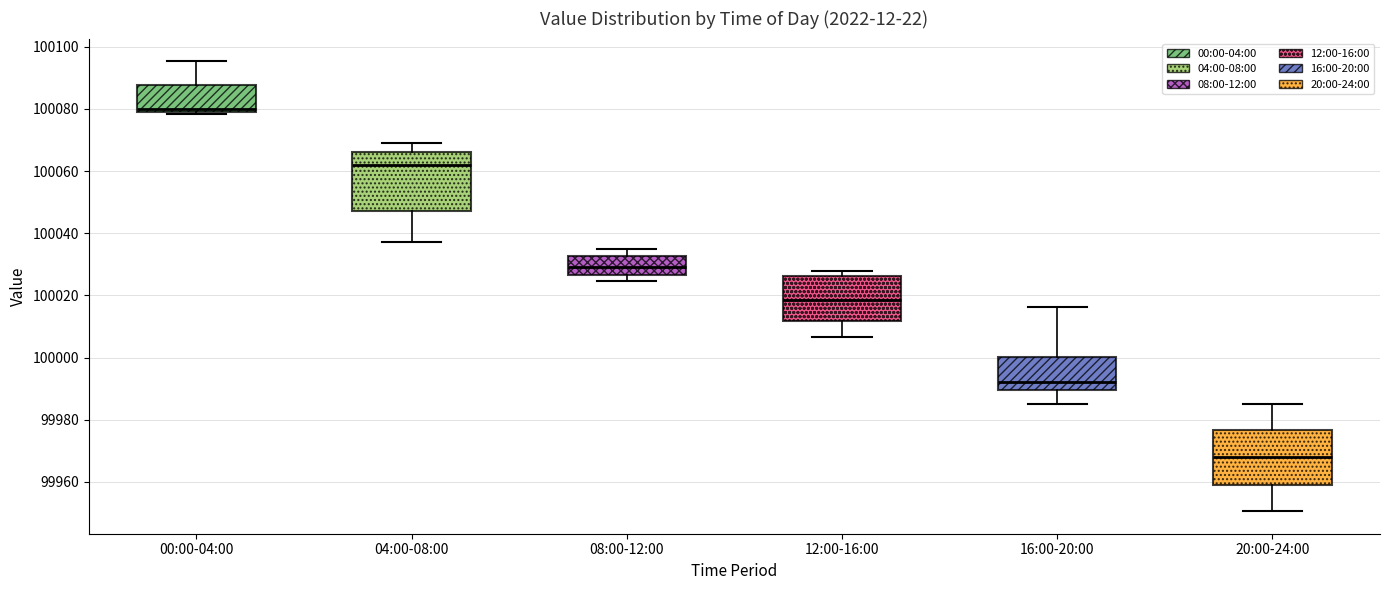

Reading left to right, read every box against the y-axis: the position of its median line, the range the box covers, and the ends of its whiskers. The values are not printed on the chart, so give them approximately, as read against the axis.

00:00-04:00: median 100080 (just above the box's lower edge), box 100080 to 100088, whiskers 100078 to 100096
04:00-08:00: median 100062, box 100048 to 100066, whiskers 100038 to 100070
08:00-12:00: median 100030, box 100026 to 100032, whiskers 100024 to 100034
12:00-16:00: median 100018, box 100012 to 100026, whiskers 100006 to 100028
16:00-20:00: median 99992, box 99990 to 100000, whiskers 99986 to 100016
20:00-24:00: median 99968, box 99960 to 99976, whiskers 99950 to 99986